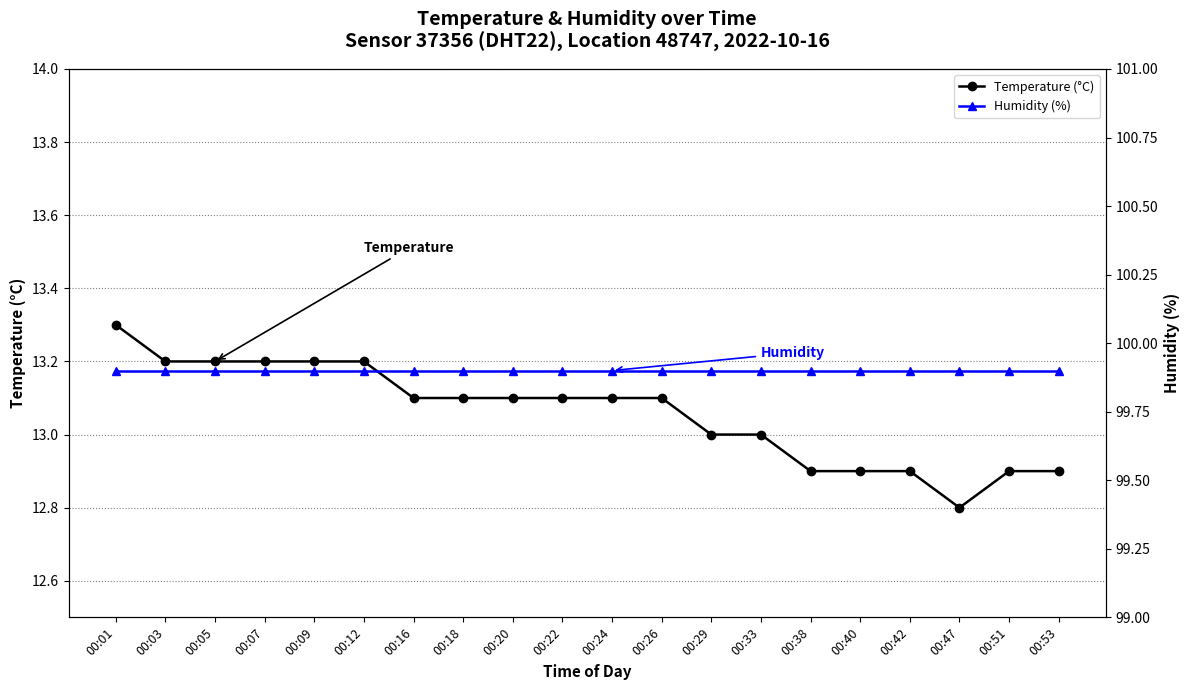

Which label corresponds to the largest value in the chart?

00:01